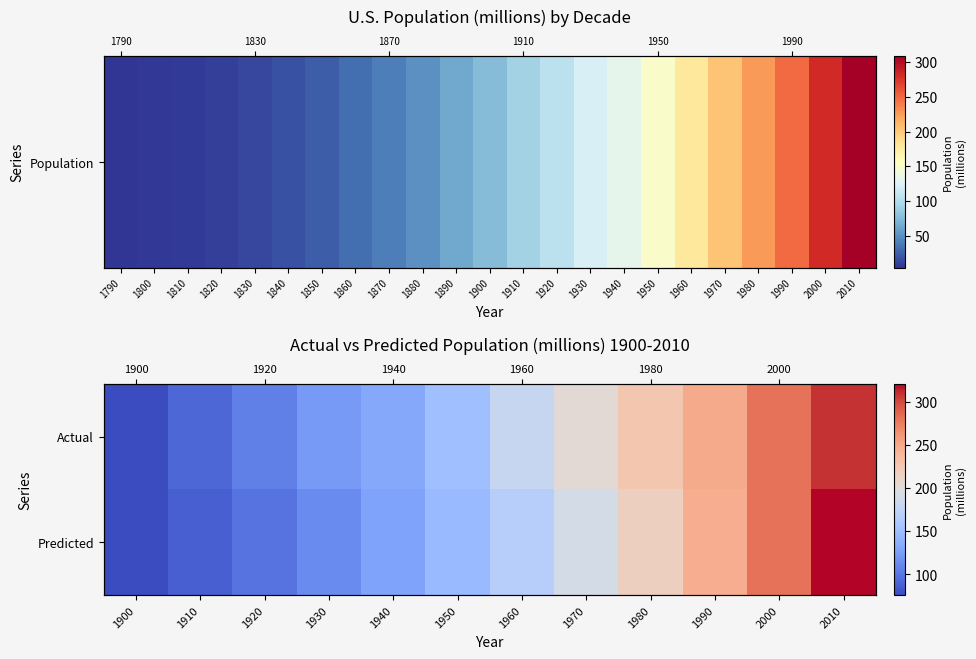

Which series changed the most between 1910 and 1930?

Actual